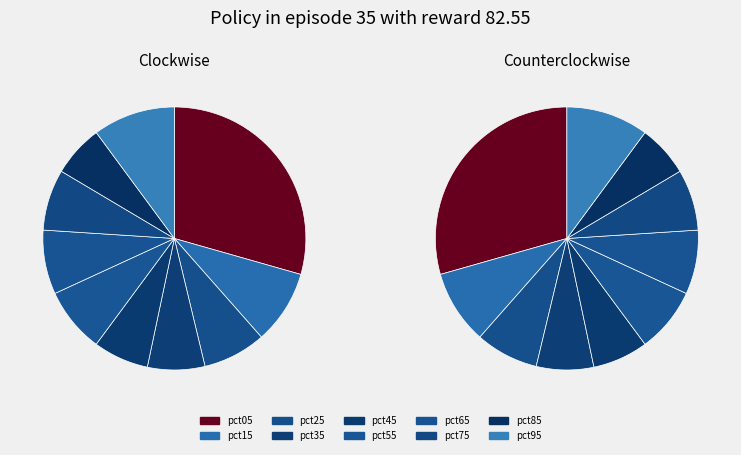

The pct05 slice represents 37% of the pie. True or false?

False